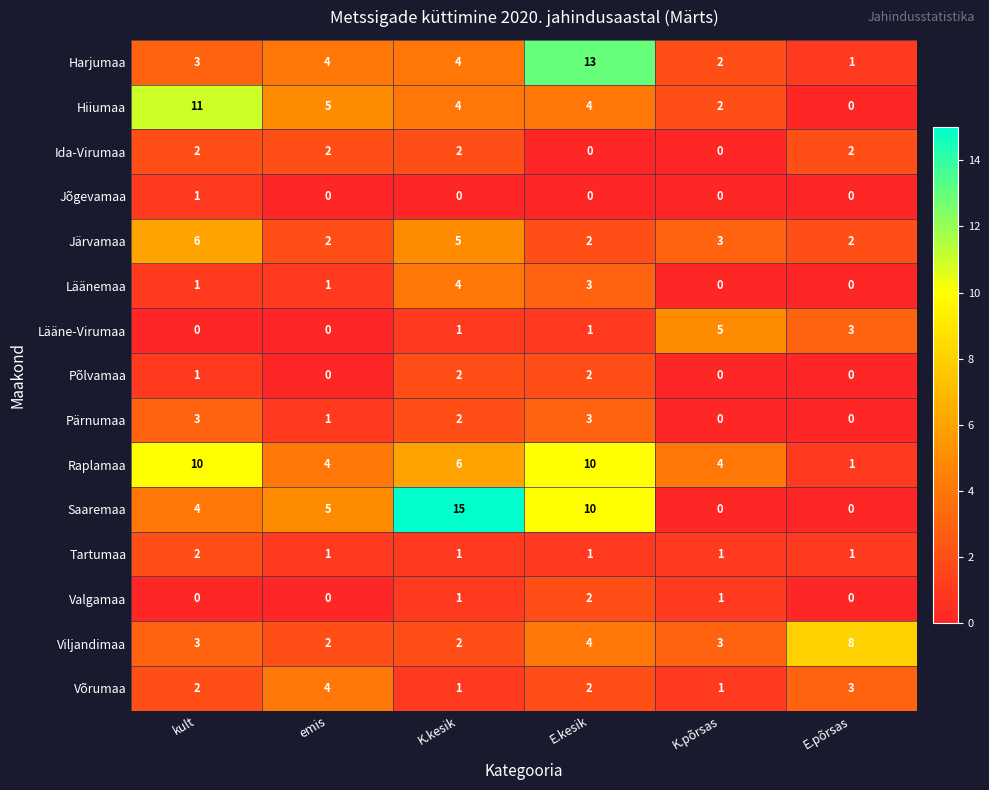

Is it true that Hiiumaa equals 15 at kult?

False